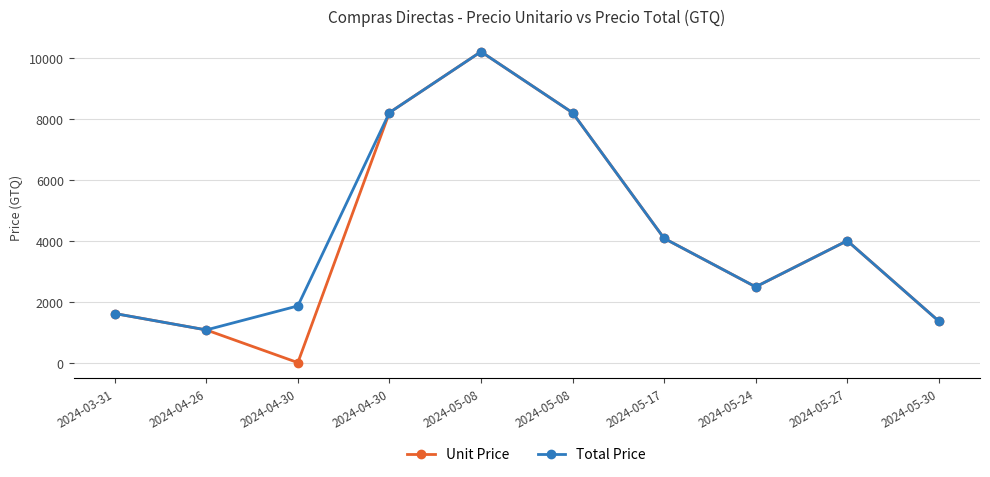

At how many categories does at least one series exceed 4829?

3